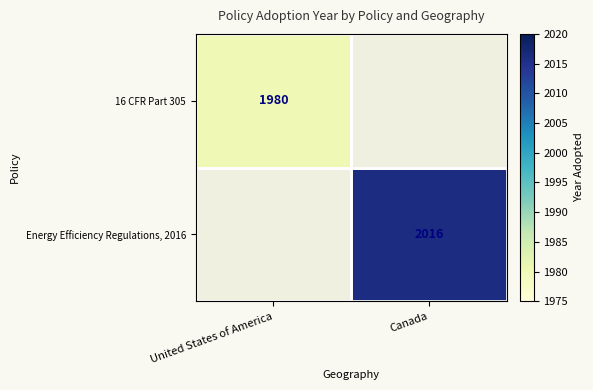

True or false: Energy Efficiency Regulations, 2016 has a value of 2016 at Canada.

True